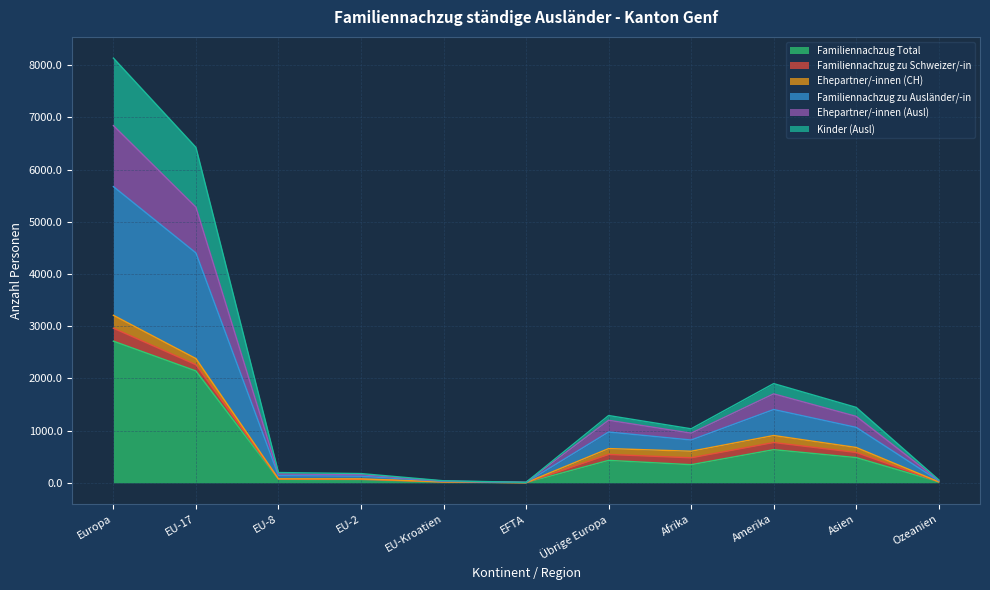

The value of Familiennachzug zu Ausländer/-in at EU-Kroatien is 20. True or false?

False